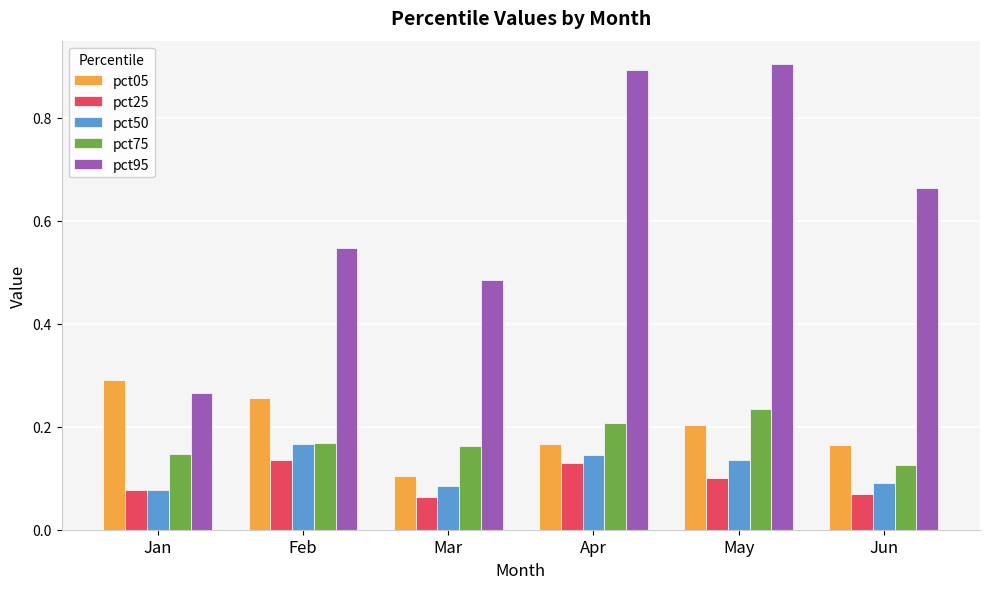

True or false: pct75 has a value of 0.2 at Jun.

False